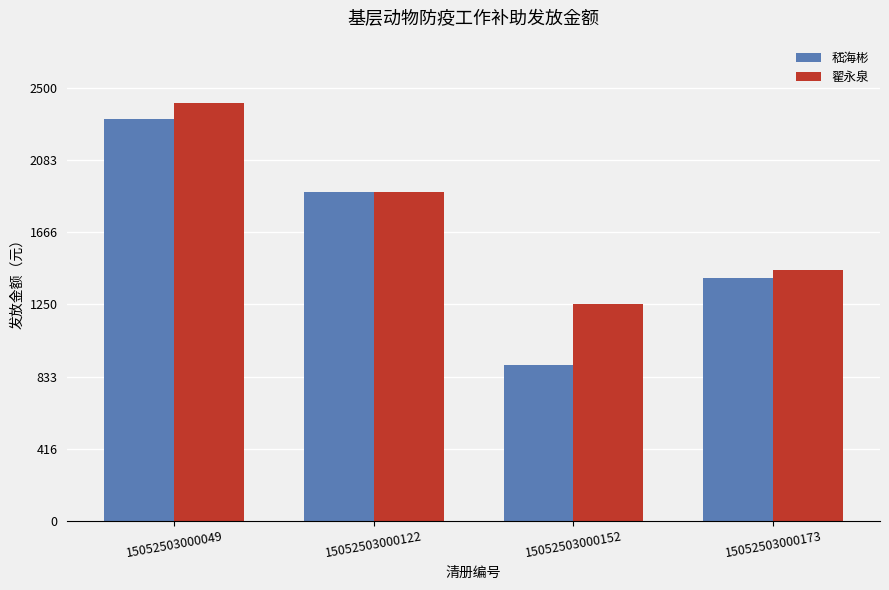

What is the maximum value shown in the chart?

2410